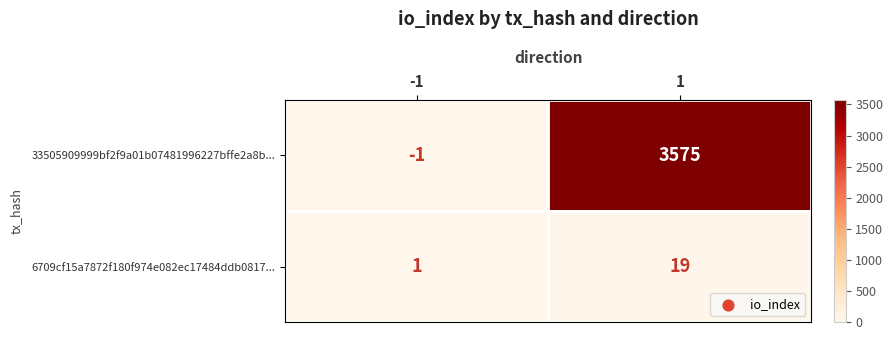

Rank the series at 1 from lowest to highest value.

6709cf15a7872f180f974e082ec17484ddb0817..., 33505909999bf2f9a01b07481996227bffe2a8b...